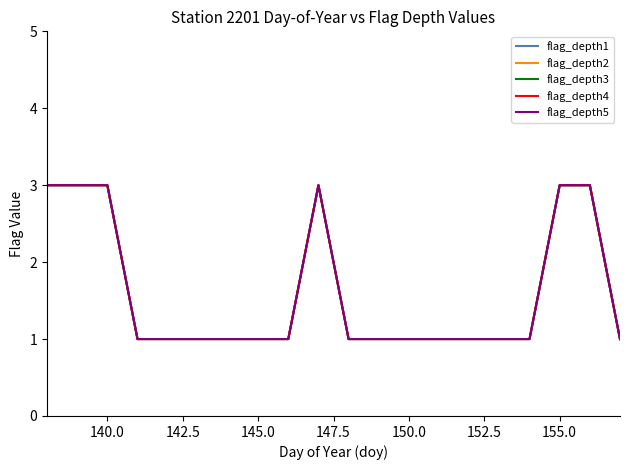

True or false: flag_depth3 and flag_depth2 cross at least once.

False